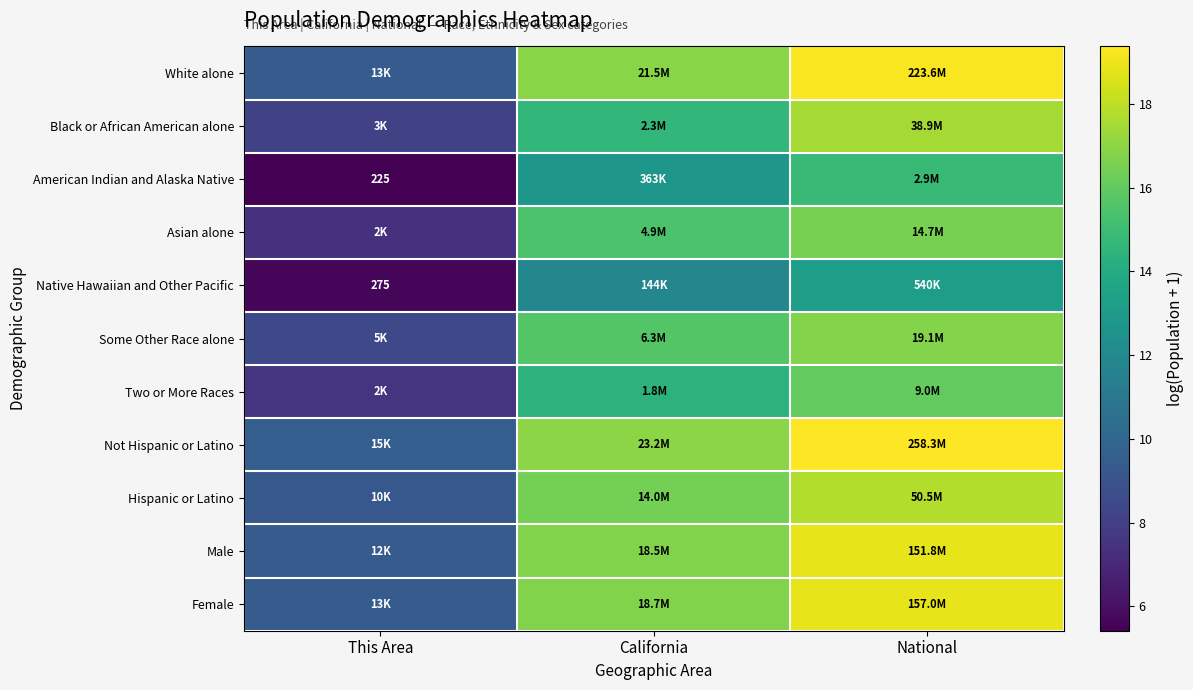

What is the maximum value for Female?

18.9